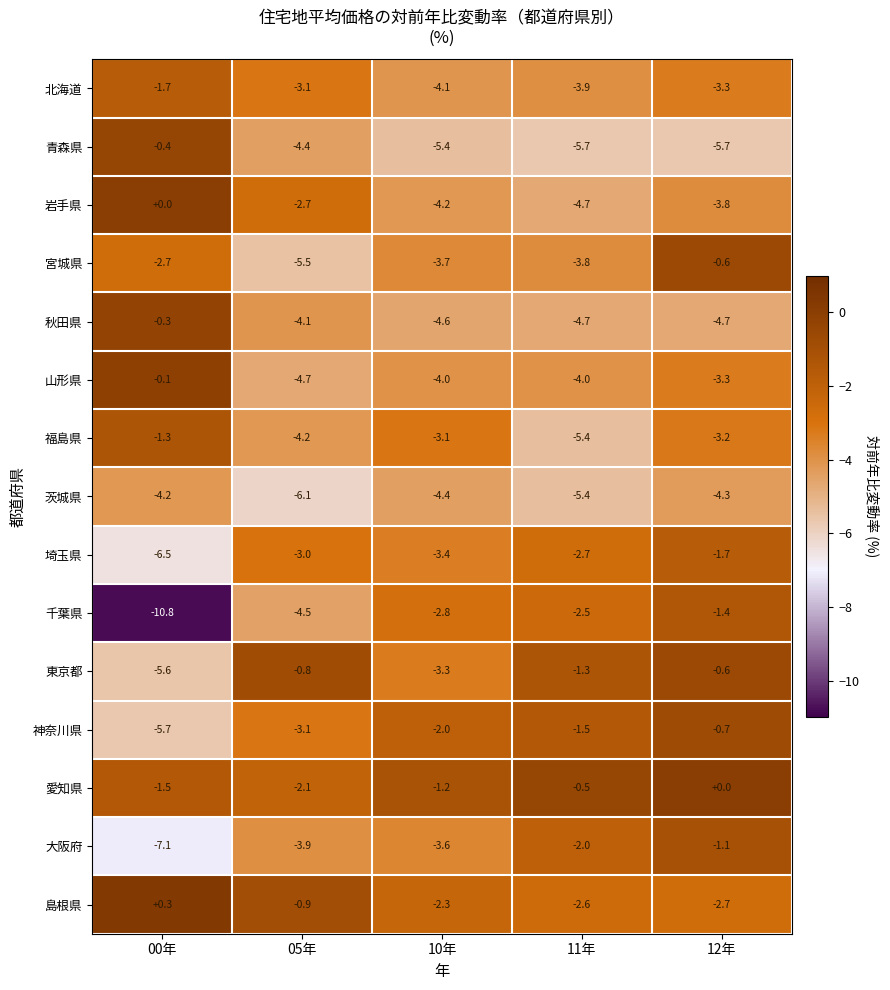

Is it true that 愛知県 equals -1.5 at 00年?

True